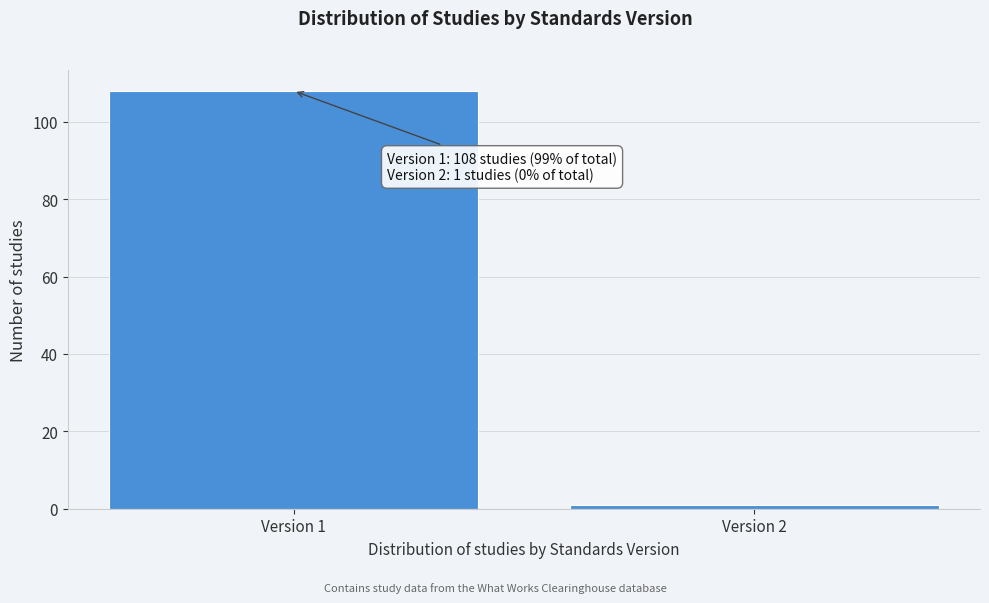

Reading right to left, list all the values displayed in this chart.

1	108